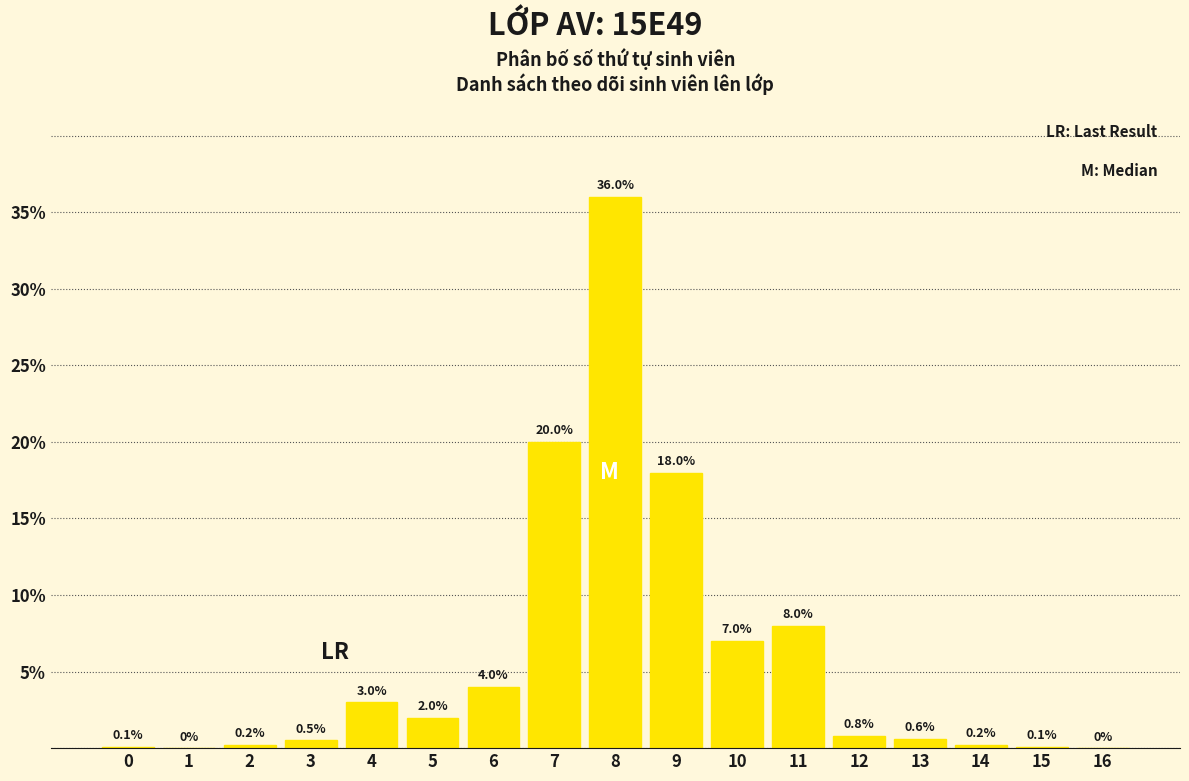

Reading left to right, transcribe all the data shown in this chart.

0=0.1	1=0.0	2=0.2	3=0.5	4=3.0	5=2.0	6=4.0	7=20.0	8=36.0	9=18.0	10=7.0	11=8.0	12=0.8	13=0.6	14=0.2	15=0.1	16=0.0